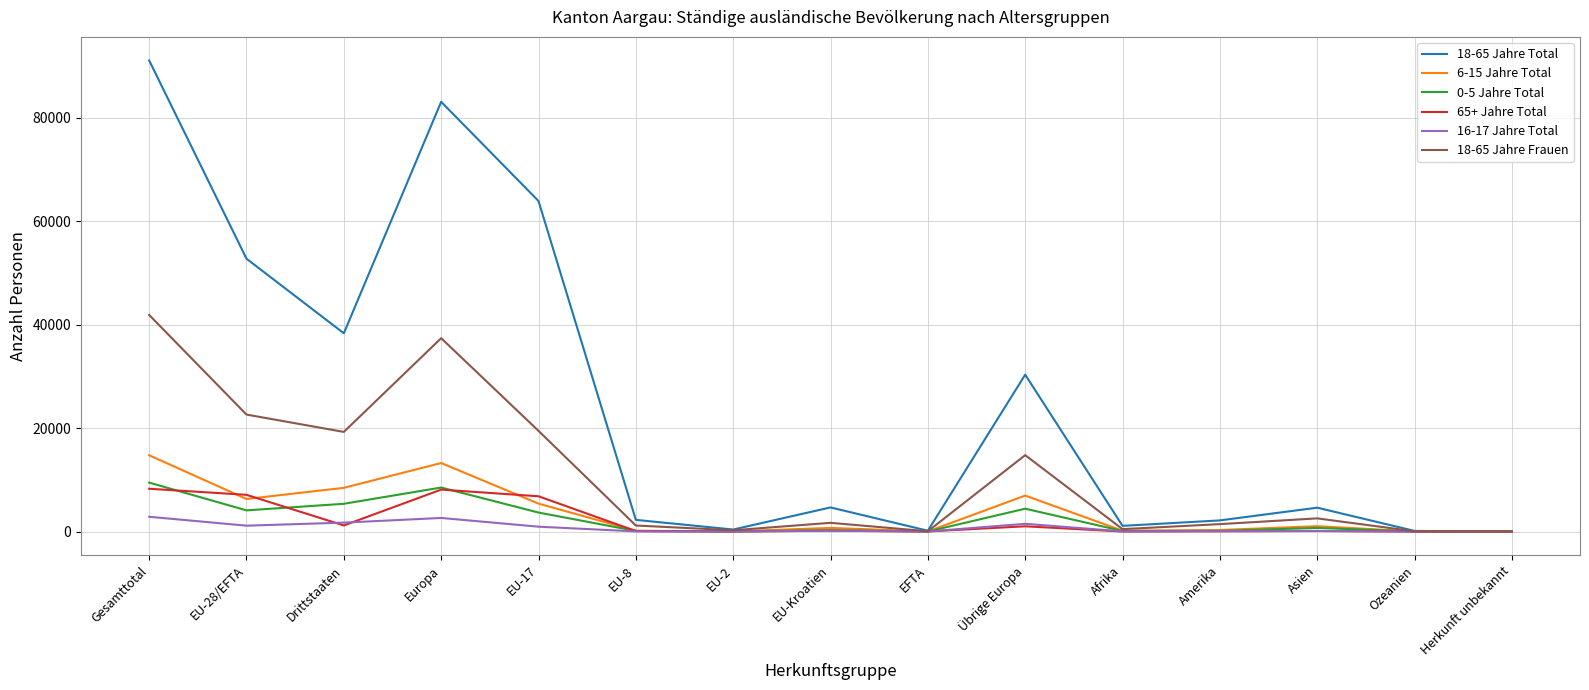

True or false: 65+ Jahre Total has a value of 10631 at EU-28/EFTA.

False